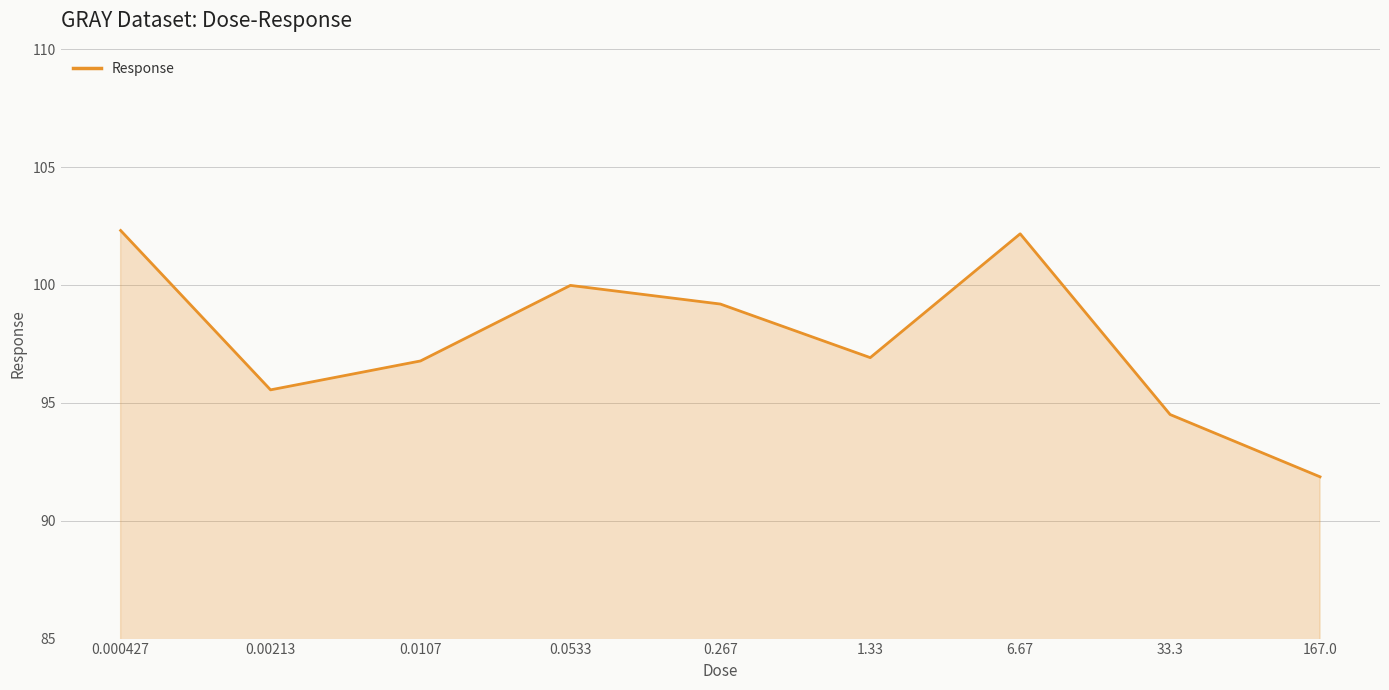

What position from the left is 1.33?

6